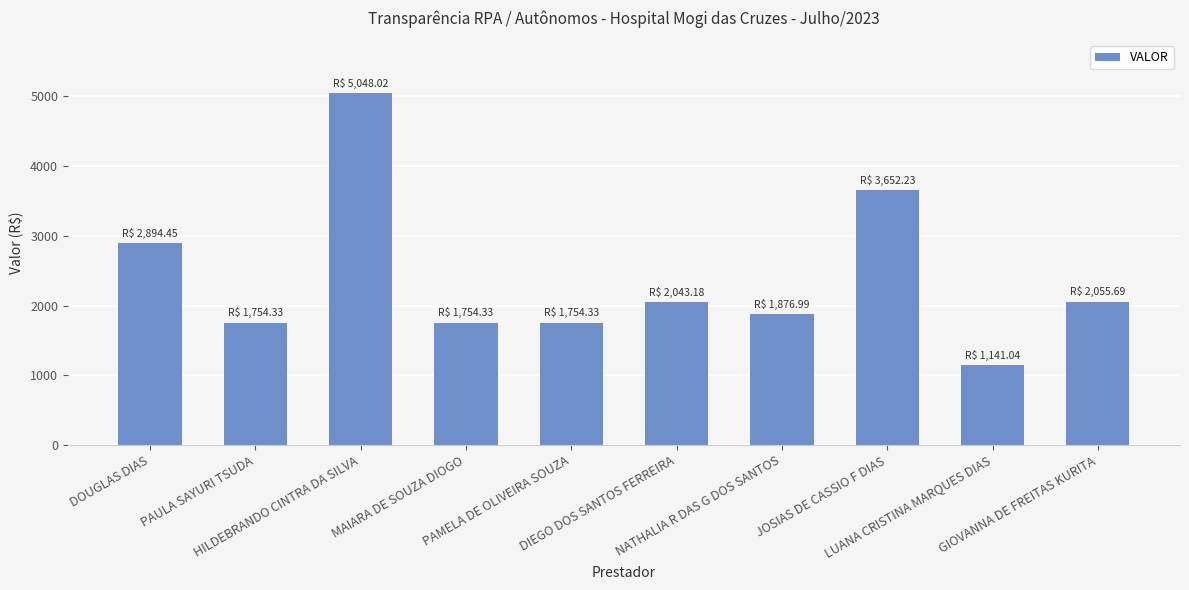

What is the maximum value shown in the chart?

5048.0